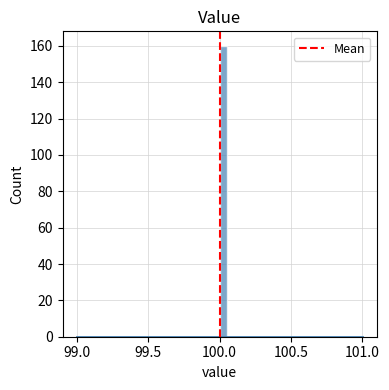

Read against the x-axis, roughly where is the centre of the tallest bar?

100.05